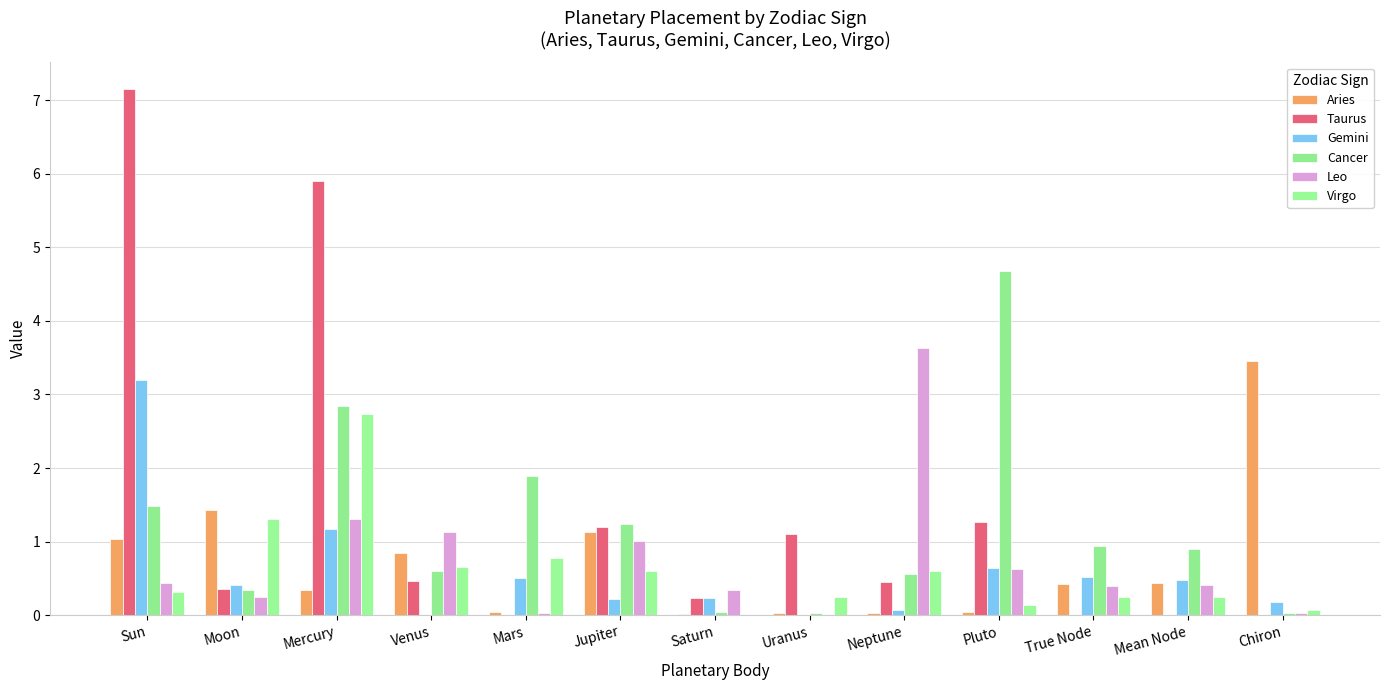

What is the difference between the second highest and second lowest values in the Gemini series?

1.2